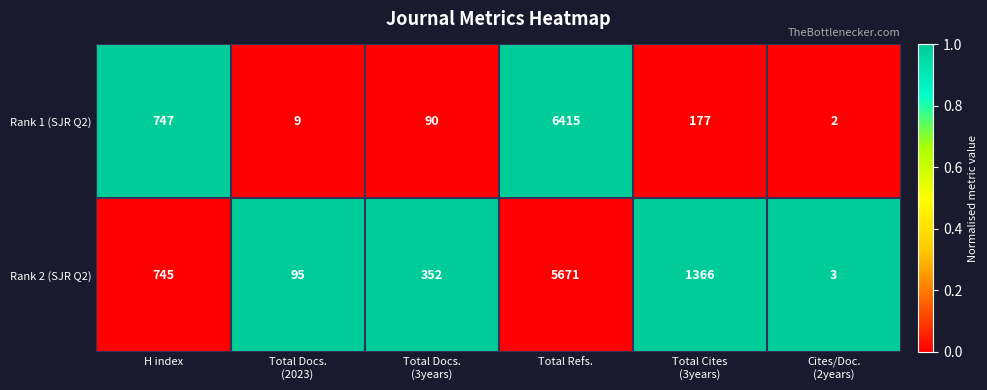

Reading right to left, what are all the values shown in this chart?

Rank 1 (SJR Q2): 2	177	6415	90	9	747
Rank 2 (SJR Q2): 3	1366	5671	352	95	745